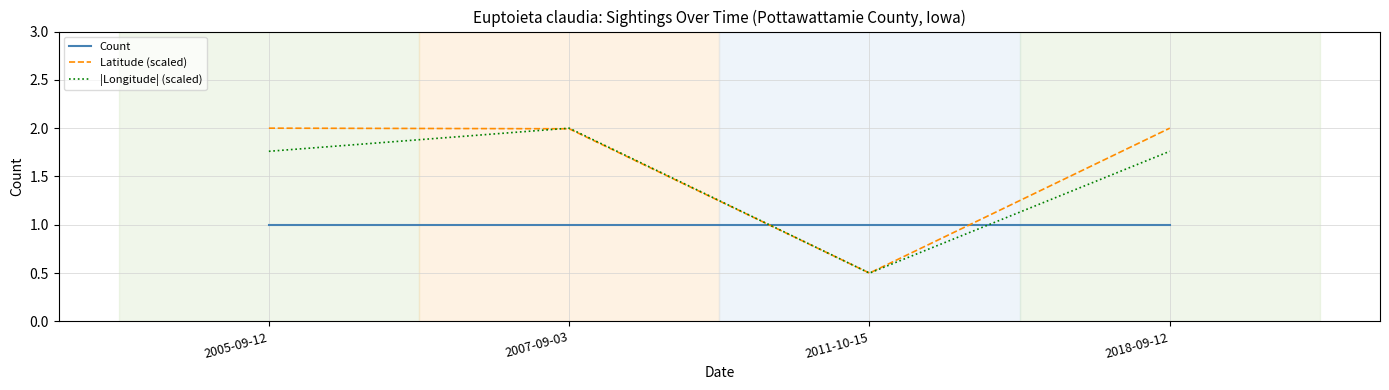

How many interior local valleys does the Latitude (scaled) series have?

1